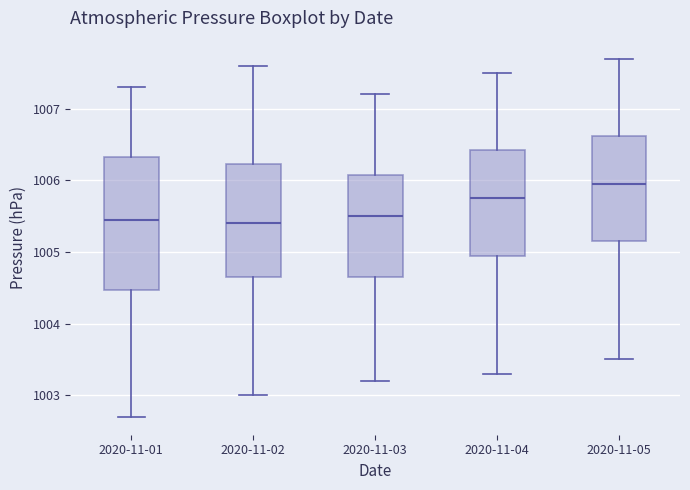

Where is the lower edge of the box for 2020-11-05 on the y-axis? The values are not printed on the chart, so give them approximately, as read against the axis.

1005.2